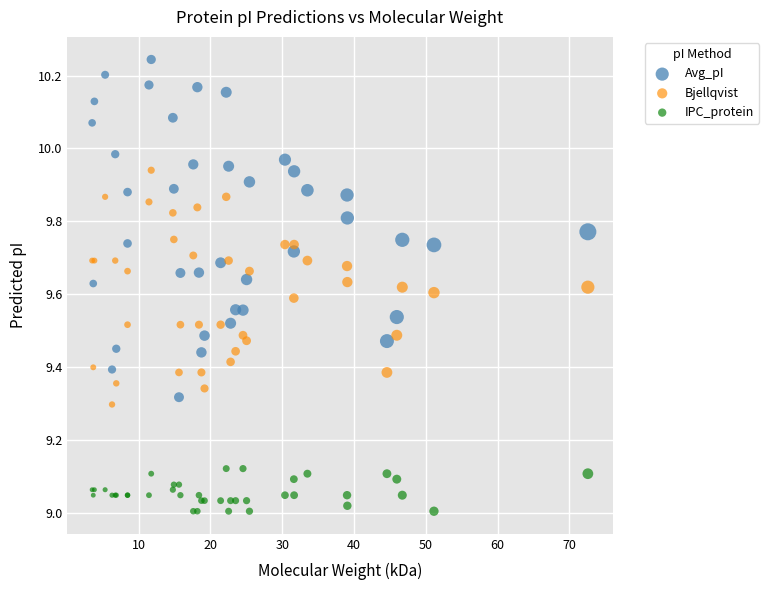

Which series has the largest Y range (max minus min)?

Avg_pI